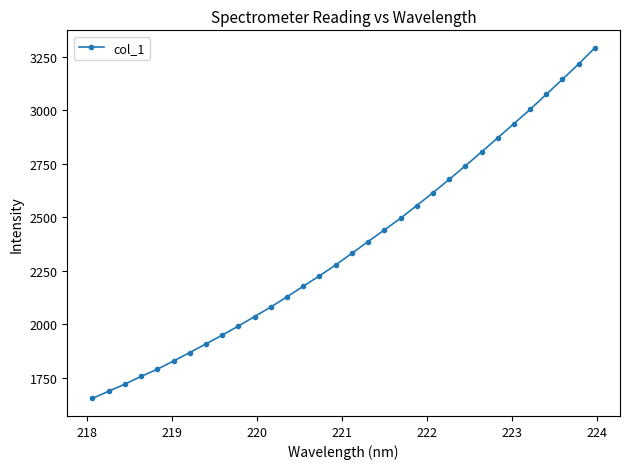

What is the difference between the second highest and minimum values?

1562.6